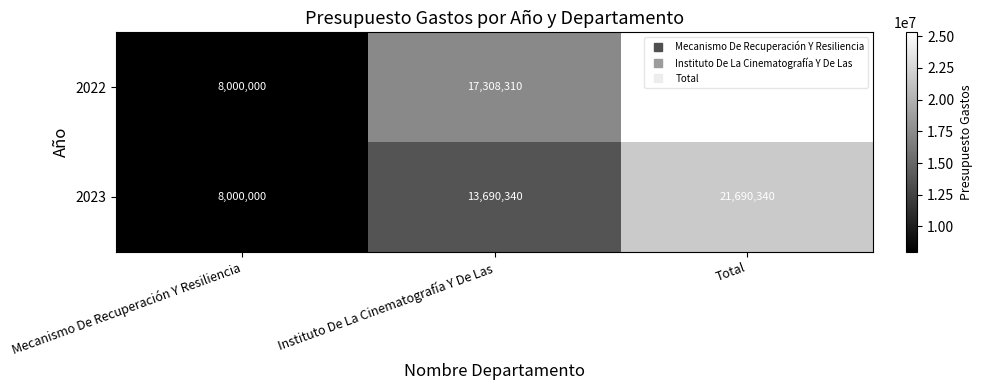

What is the total value across all series at Total?

46998650